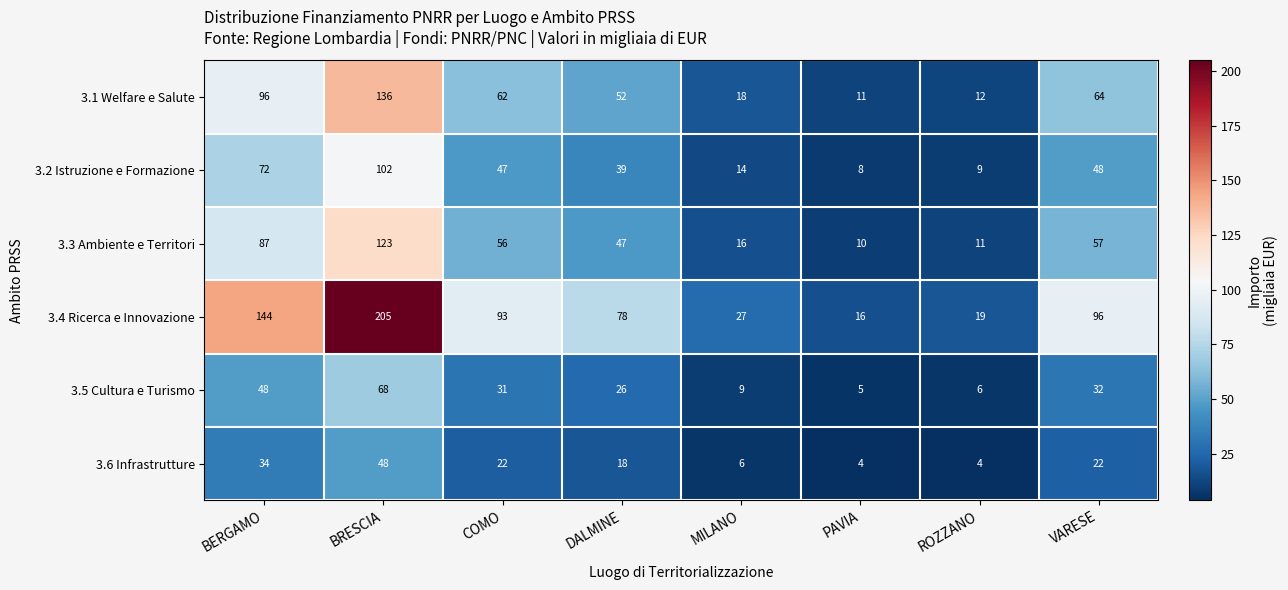

What is the difference between the maximum and second lowest values in the 3.1 Welfare e Salute series?

124